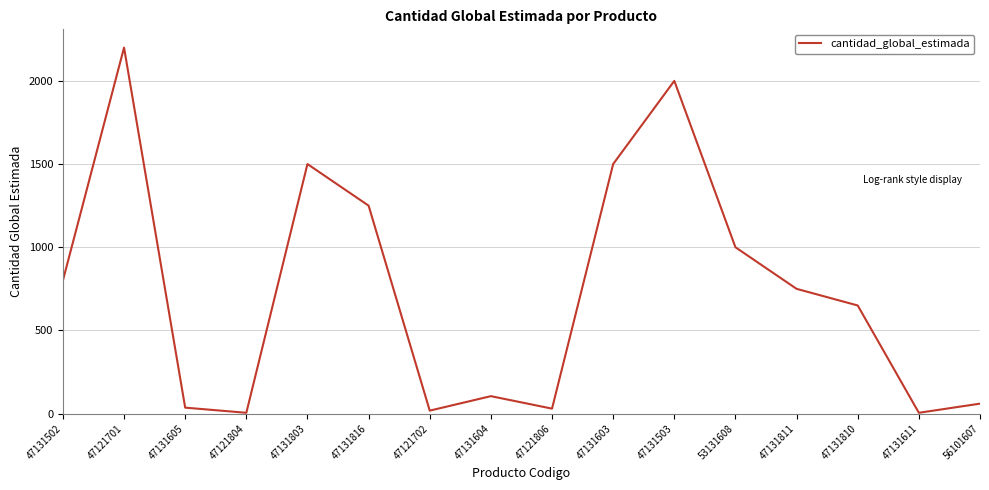

Read the value at 47131502.

800